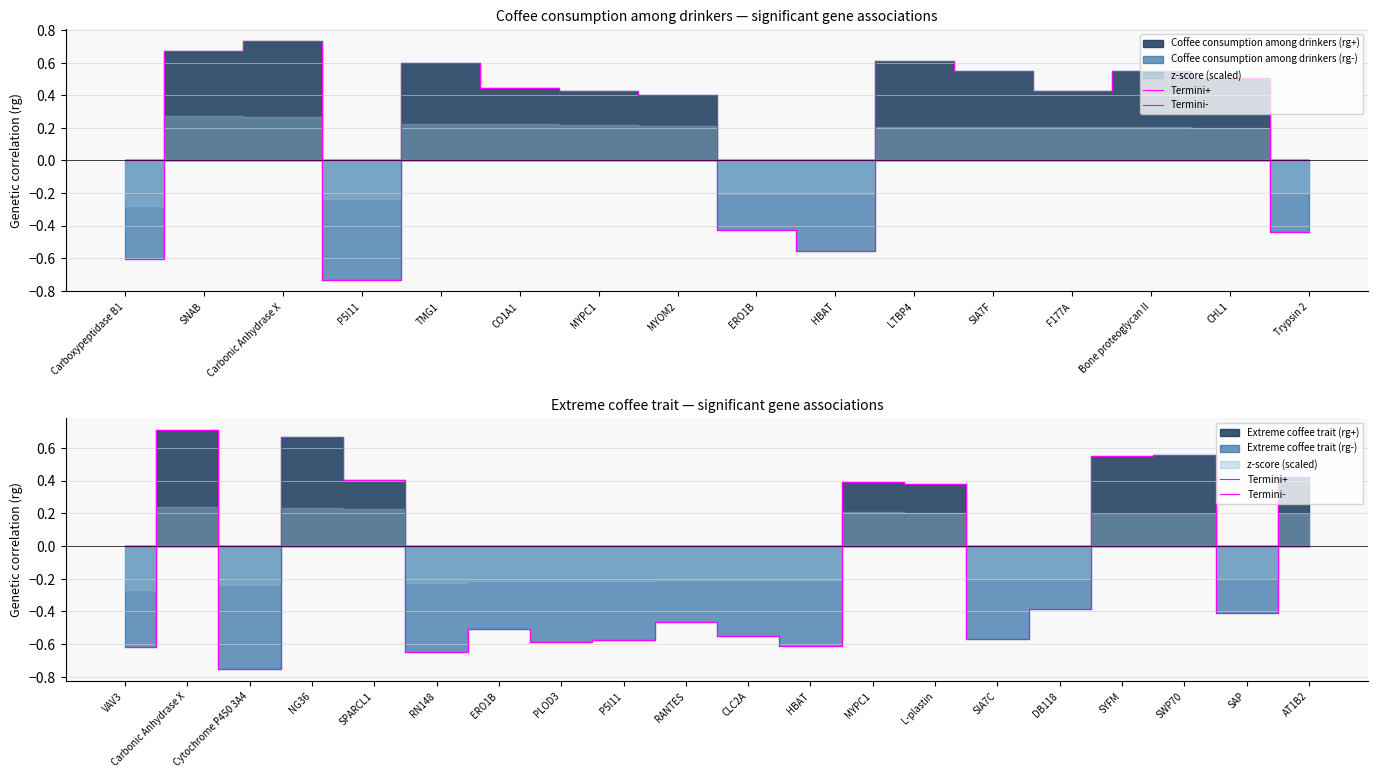

What is the lowest value of the Termini- series?

-0.8